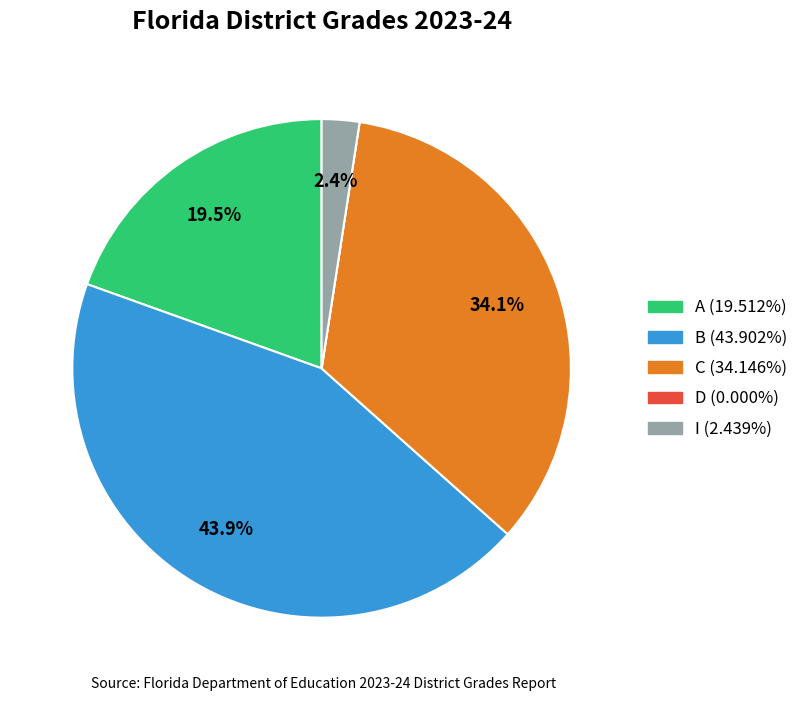

Does any single category account for the majority?

No